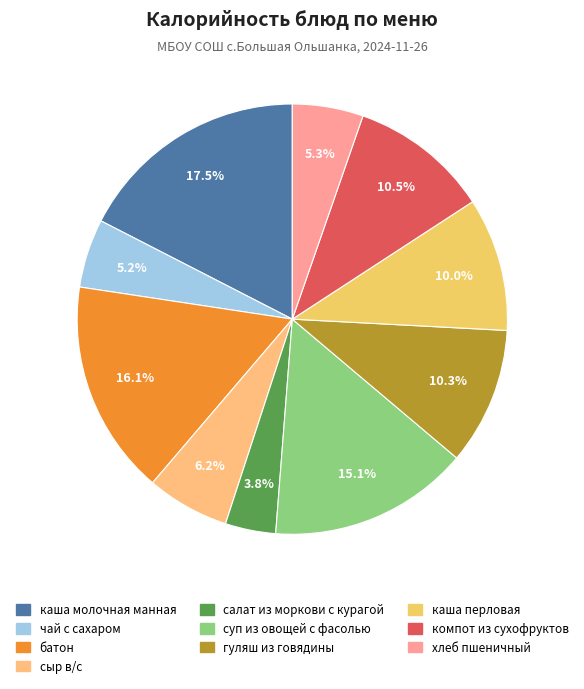

How many slices are in this pie chart?

10